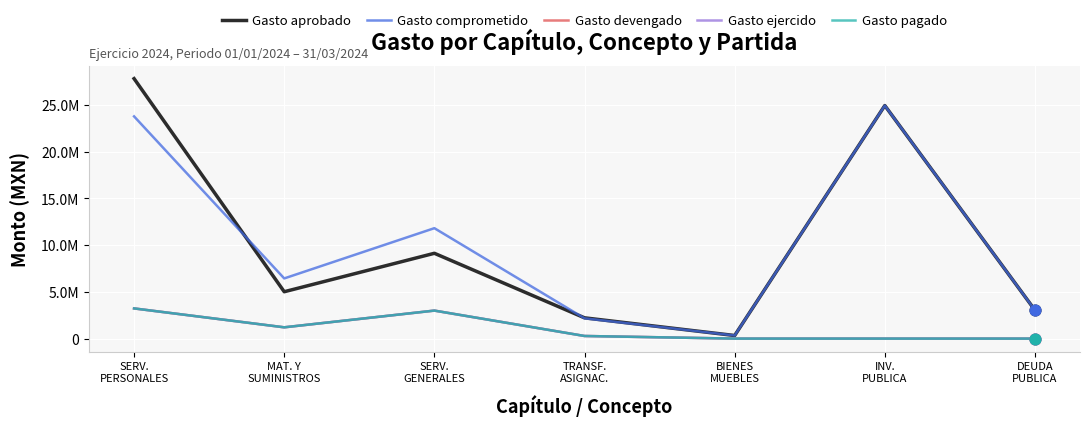

What is the total value across all series at BIENES
MUEBLES?

660000.0